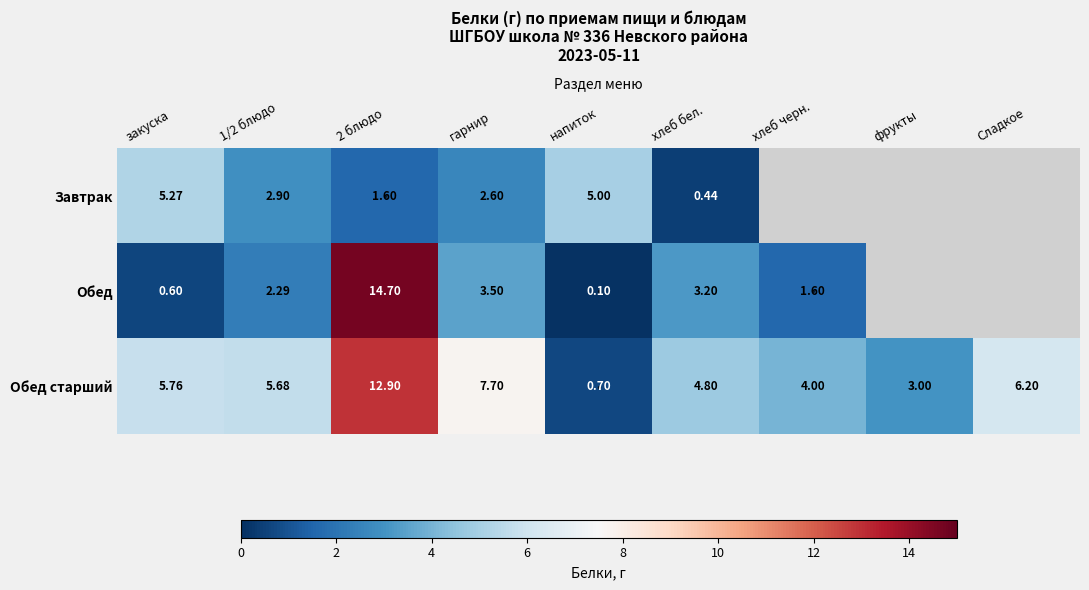

Is it true that Завтрак equals 2.6 at 2 блюдо?

False